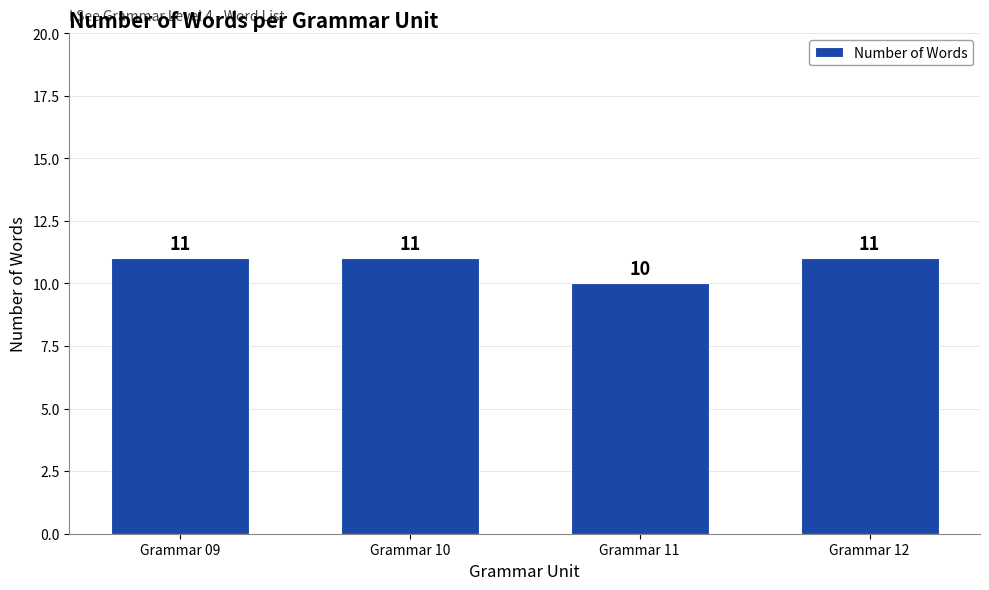

Reading left to right, extract all data points from this chart.

Grammar 09=11	Grammar 10=11	Grammar 11=10	Grammar 12=11